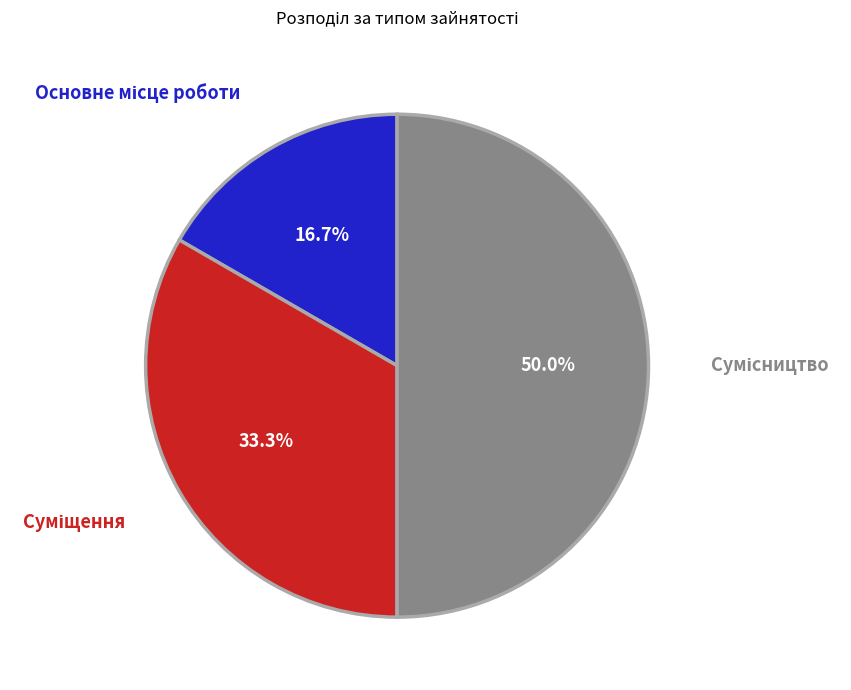

What percentage is NOT represented by Сумісництво?

50.0%